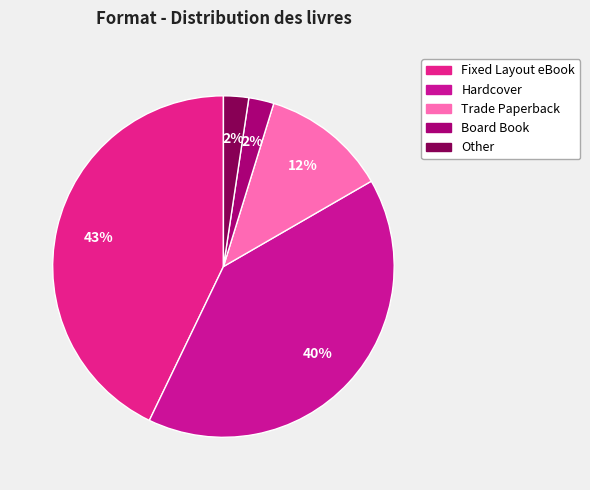

What percentage is the Other slice, to the nearest percent?

2%